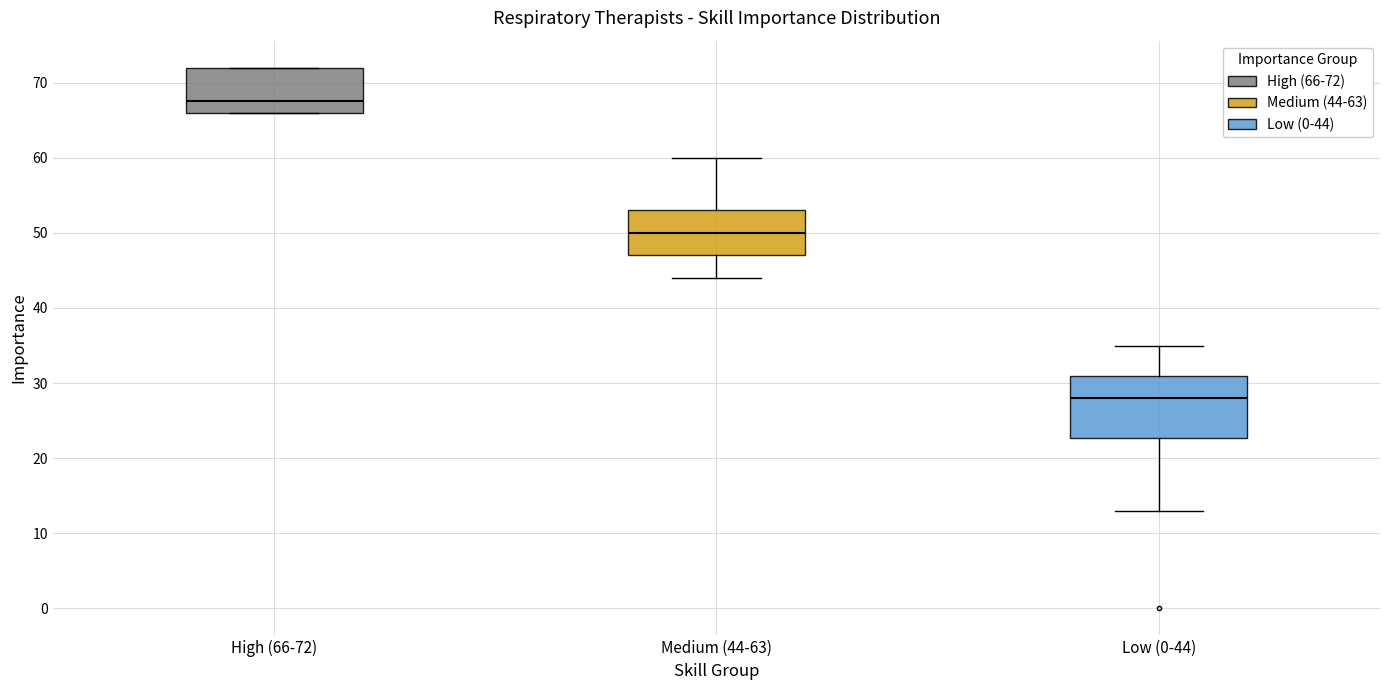

Reading left to right, transcribe this box plot: for each box, give where its median line is, the range the box spans, and where its two whiskers end, as read against the y-axis. The values are not printed on the chart, so give them approximately, as read against the axis.

High (66-72): median 68, box 66 to 72, whiskers 66 to 72
Medium (44-63): median 50, box 47 to 53, whiskers 44 to 60
Low (0-44): median 28, box 23 to 31, whiskers 13 to 35